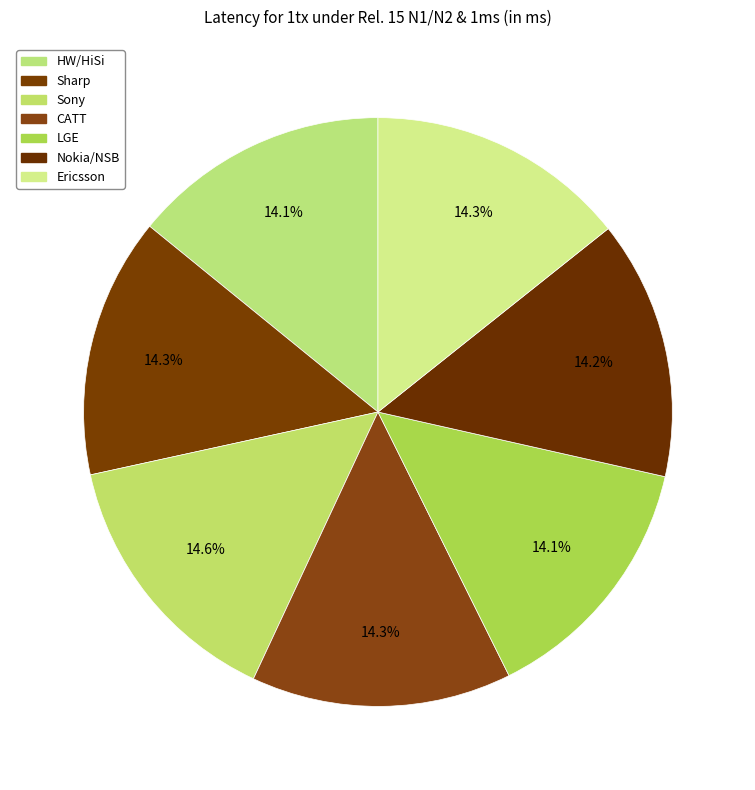

Which has a higher value, Ericsson or Nokia/NSB?

Ericsson